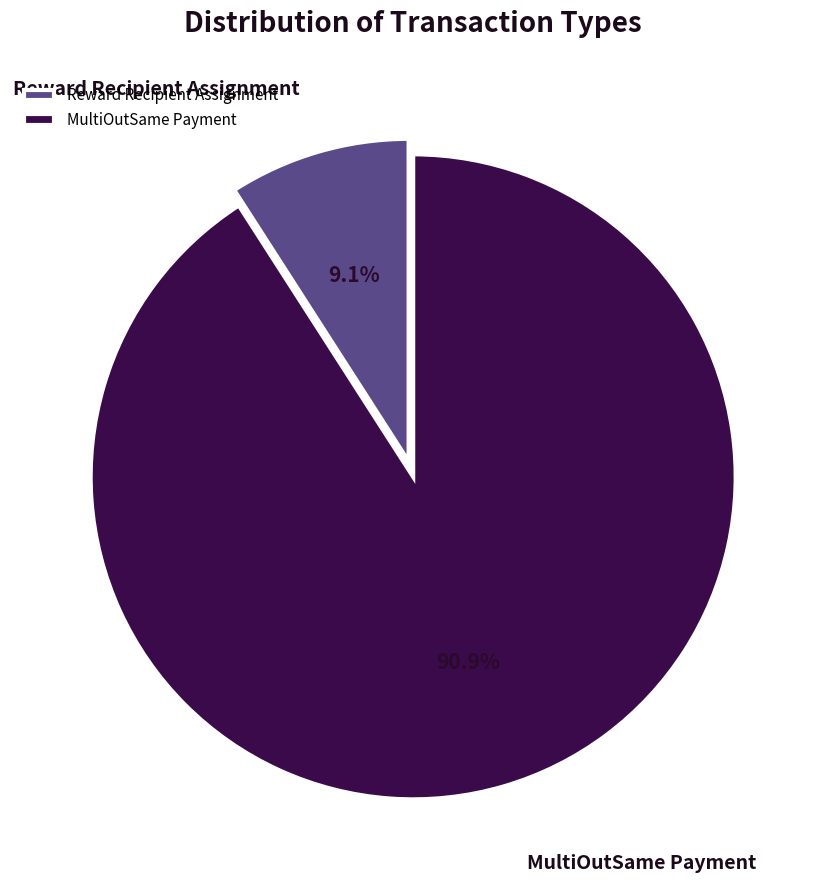

To the nearest percent, what is the difference between the MultiOutSame Payment and Reward Recipient Assignment slice percentages?

82%